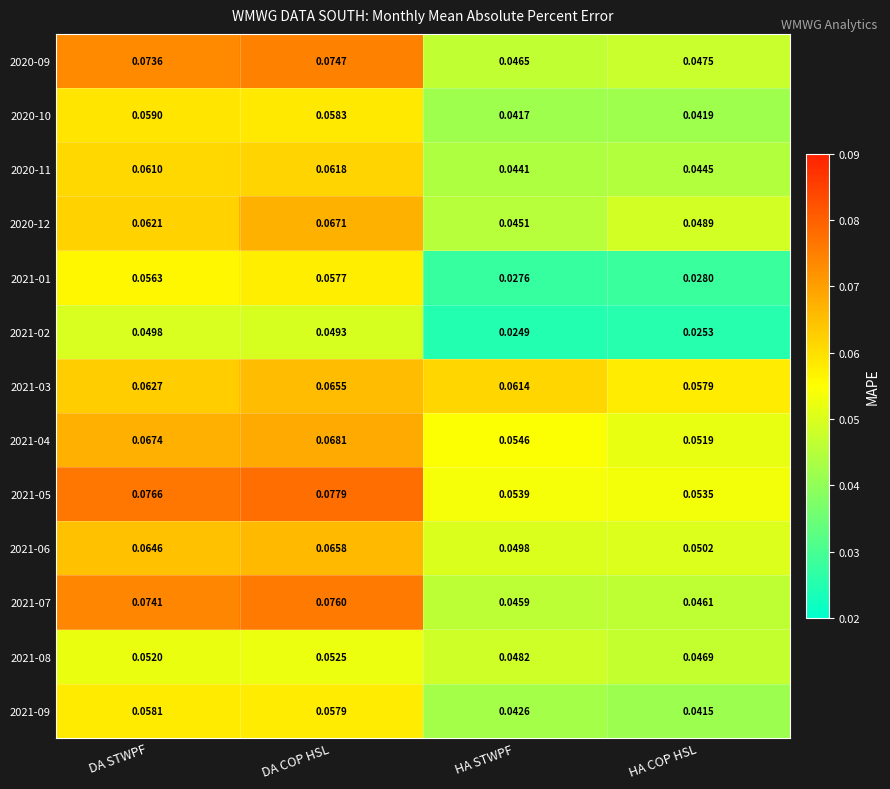

Where is 2021-03 nearest to the value 0?

HA COP HSL